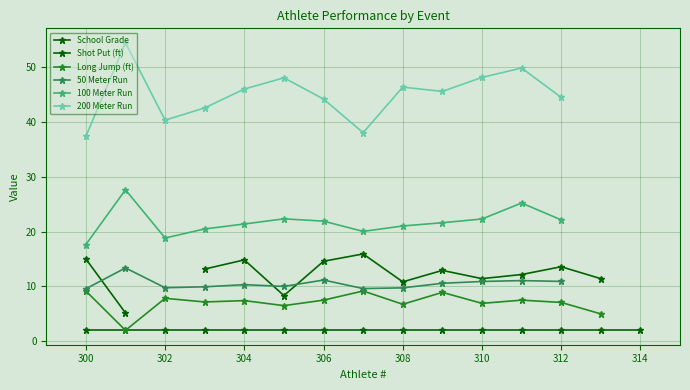

True or false: 50 Meter Run and Long Jump (ft) cross at least once.

False